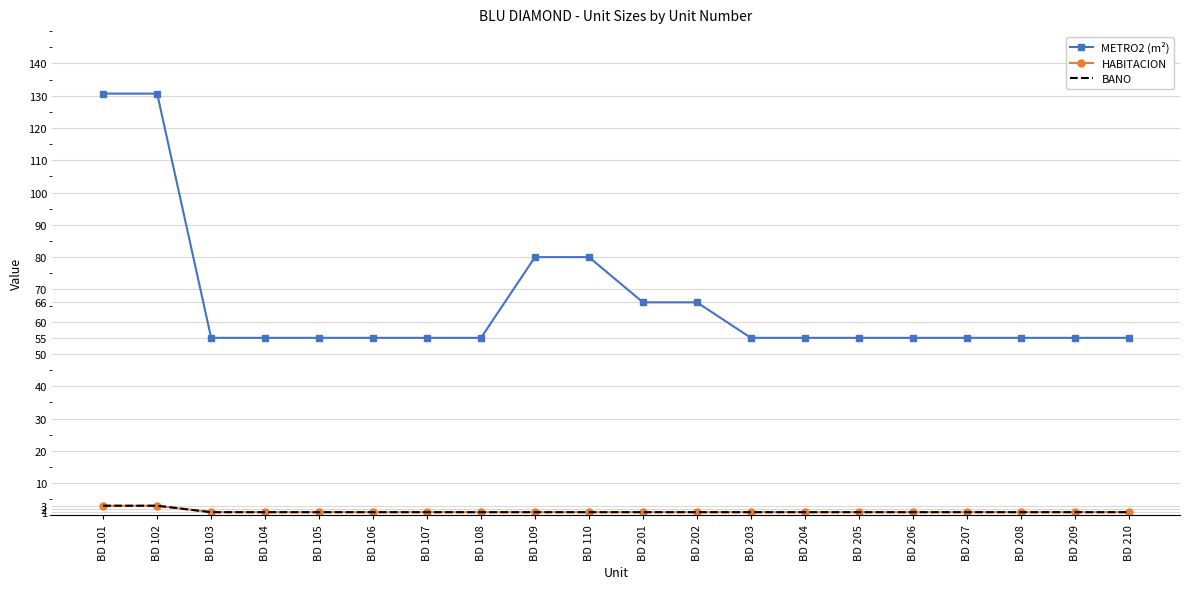

What is the smallest value displayed?

1.0